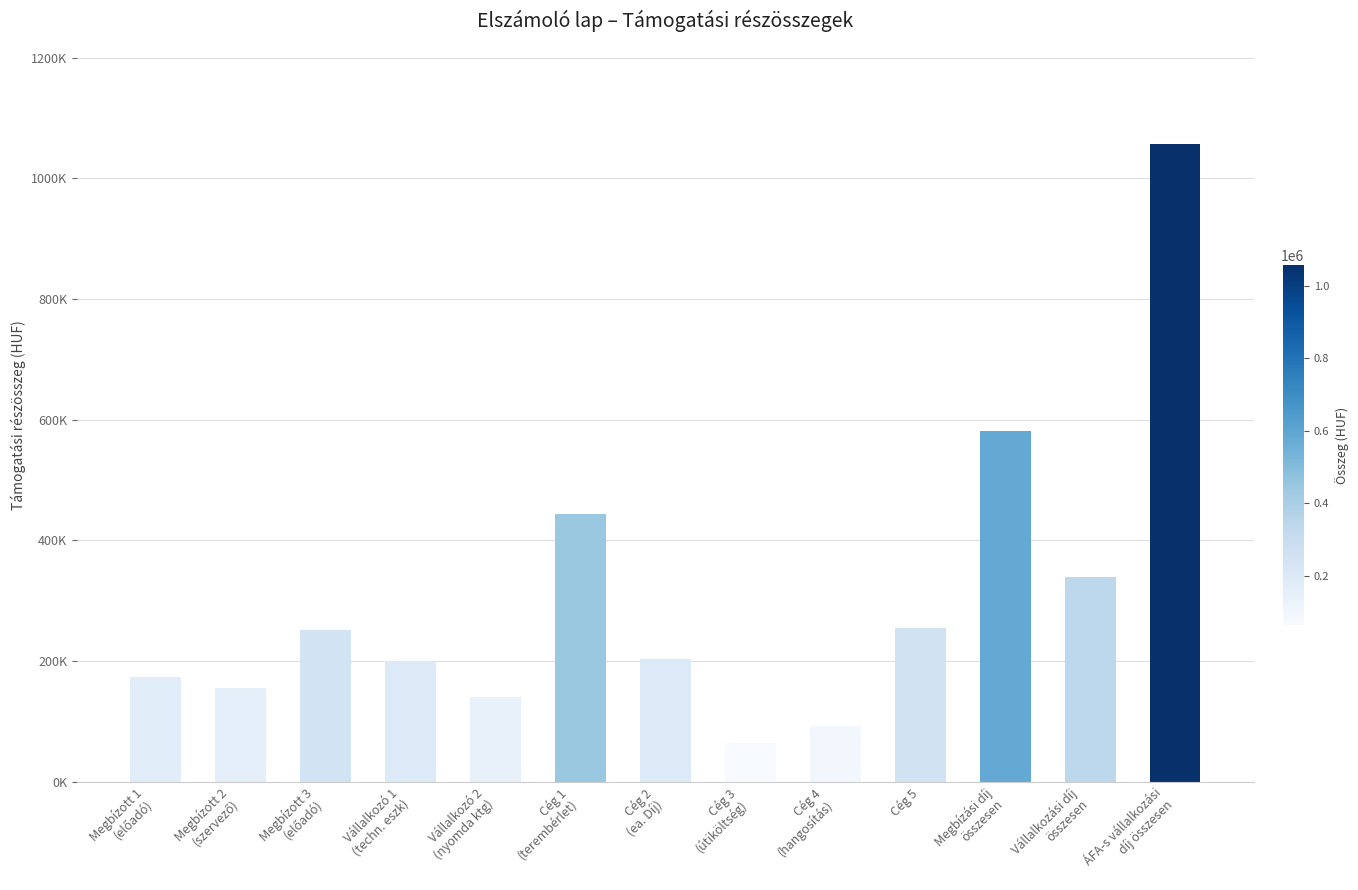

What is the sum of the values at Cég 1
(terembérlet) and Vállalkozó 1
(techn. eszk)?

644500